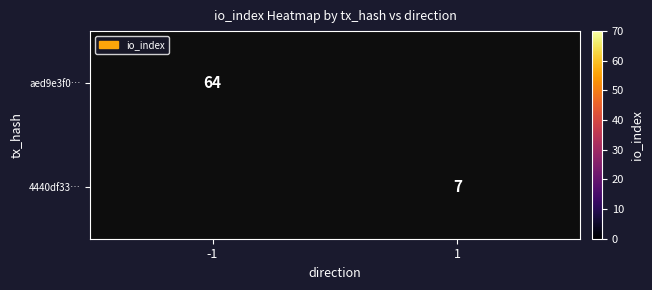

What is the minimum value shown in the chart?

7.0